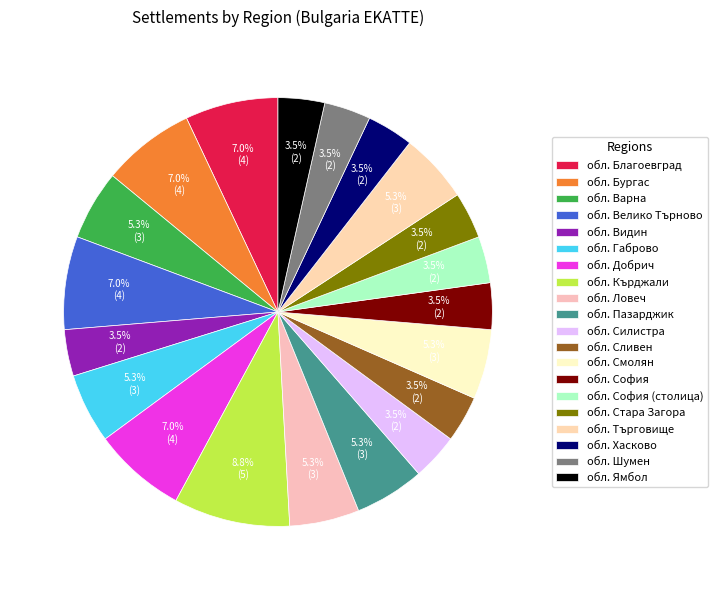

Between обл. Кърджали and обл. Видин, which is larger?

обл. Кърджали